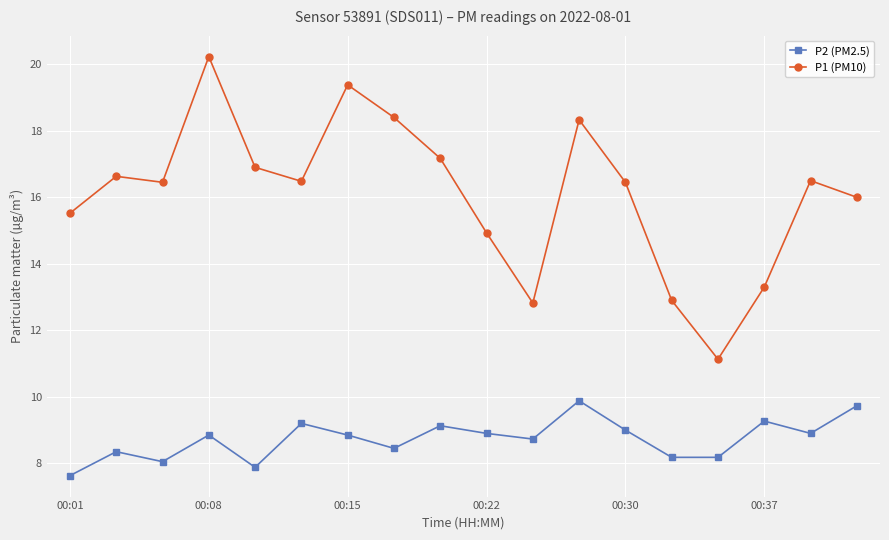

List the series in order of their overall mean, highest first.

P1 (PM10), P2 (PM2.5)